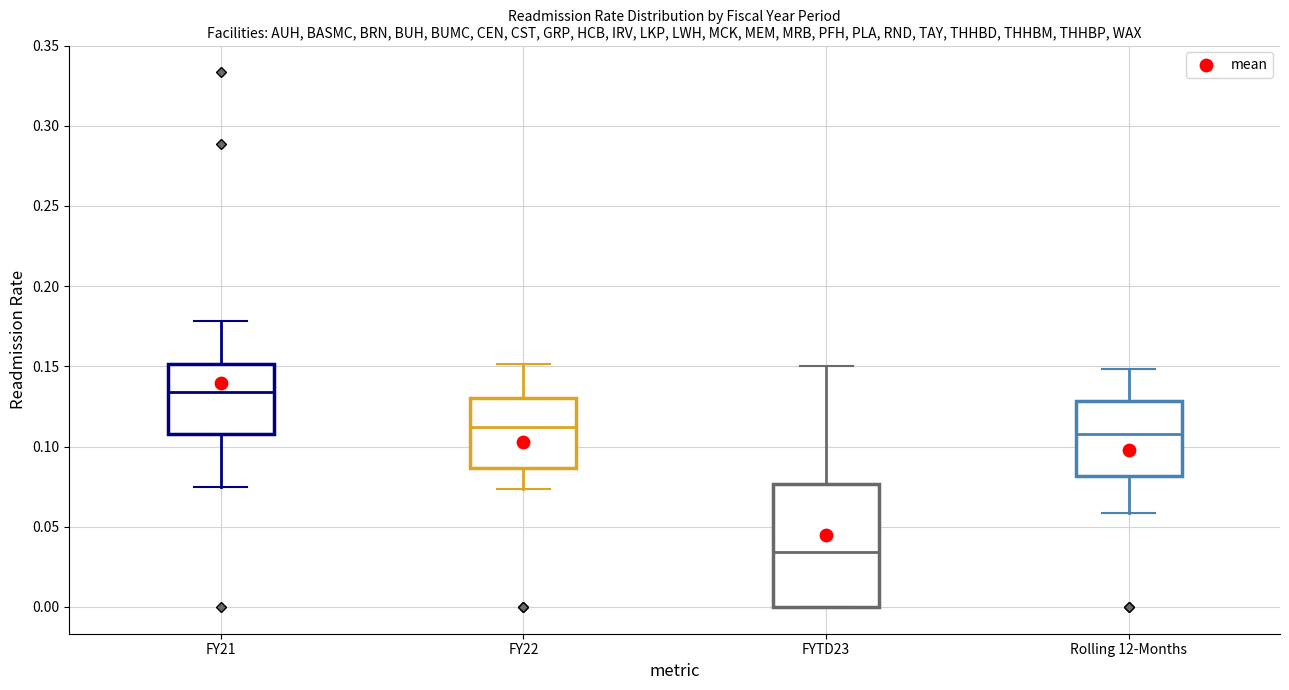

Reading left to right, read every box against the y-axis: the position of its median line, the range the box covers, and the ends of its whiskers. The values are not printed on the chart, so give them approximately, as read against the axis.

FY21: median 0.135, box 0.110 to 0.150, whiskers 0.075 to 0.180
FY22: median 0.110, box 0.085 to 0.130, whiskers 0.075 to 0.150
FYTD23: median 0.035, box 0.000 to 0.075, whiskers 0.000 to 0.150
Rolling 12-Months: median 0.110, box 0.080 to 0.130, whiskers 0.060 to 0.150